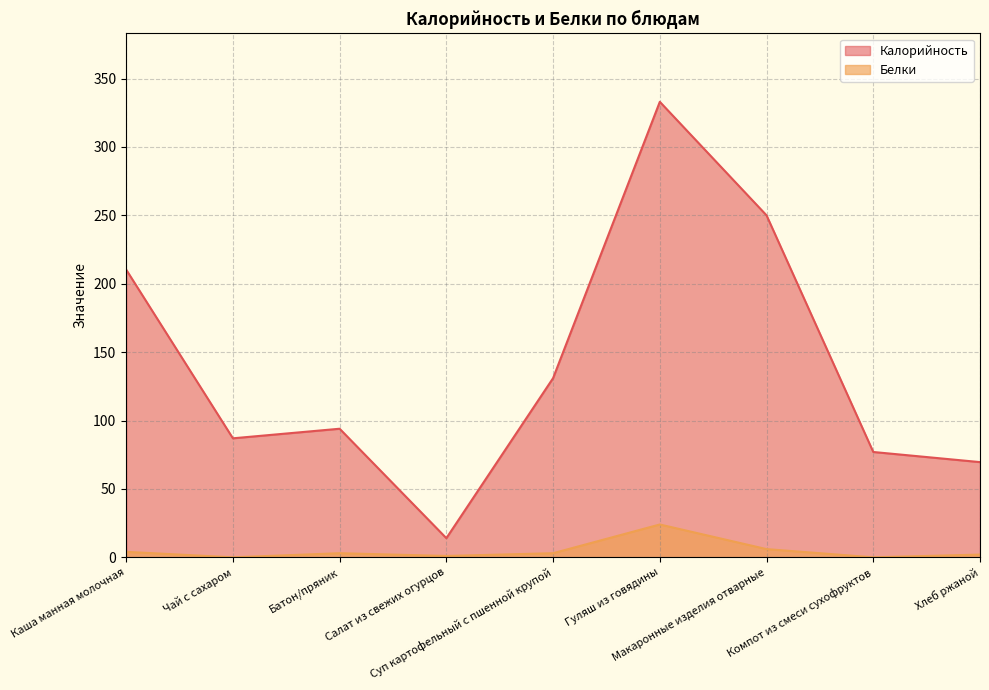

What is the approximate value of Белки at Макаронные изделия отварные?

6.0